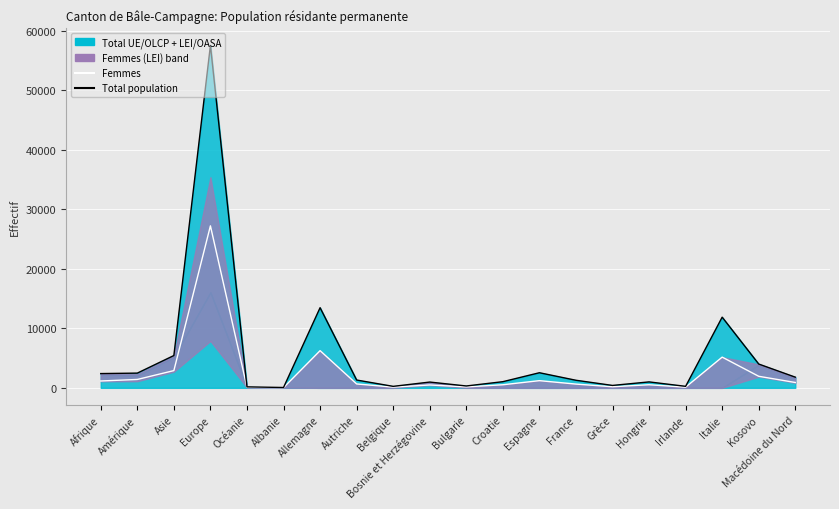

Which category has the lowest value in the Total population series?

Albanie